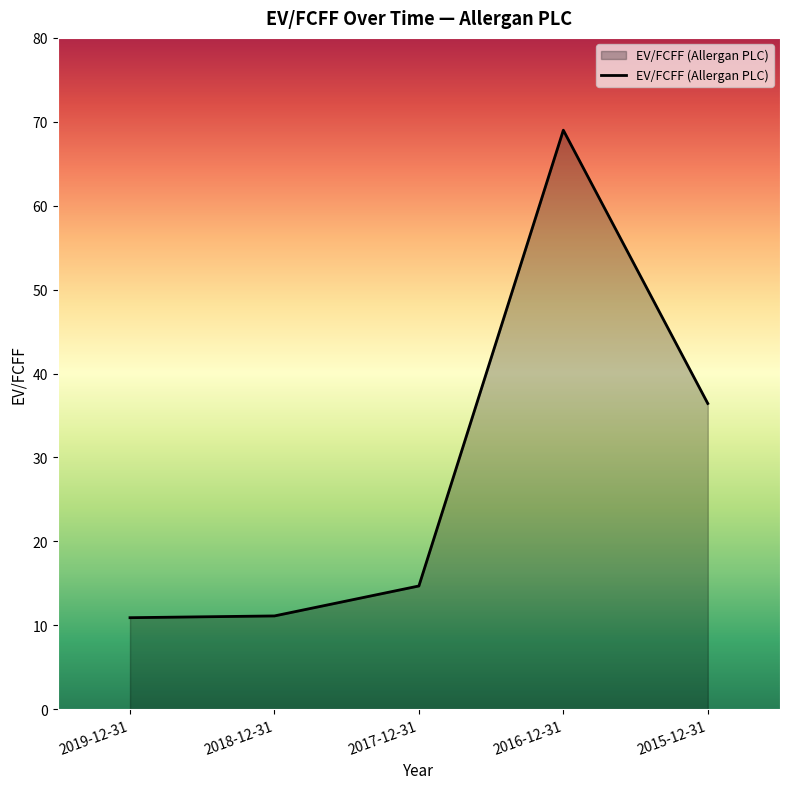

What position from the left is 2019-12-31?

1